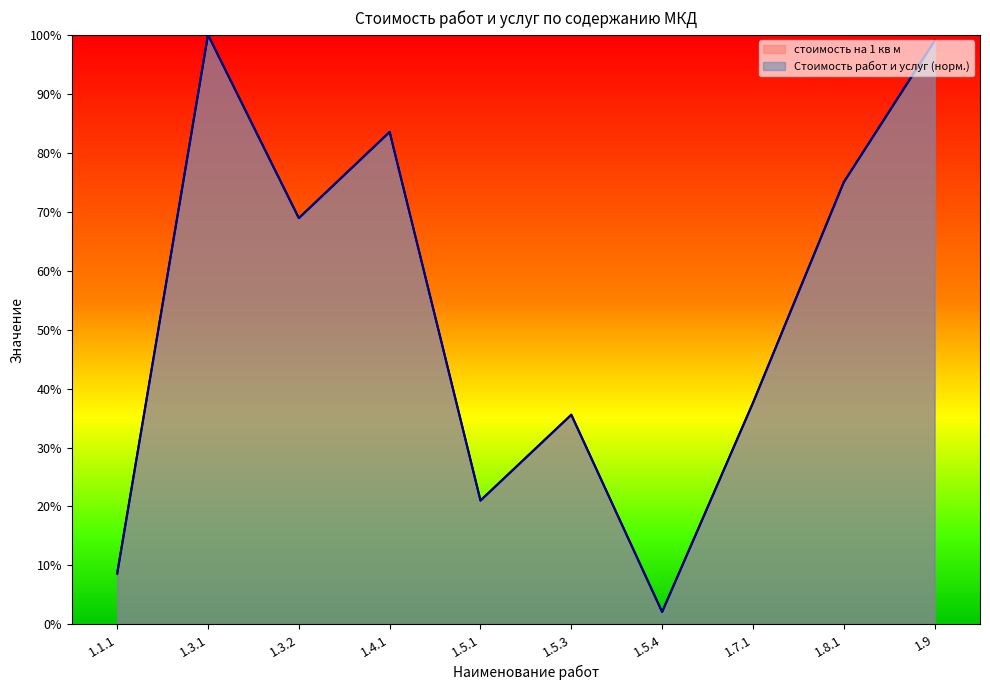

Read the стоимость на 1 кв м value at 1.8.1.

0.8